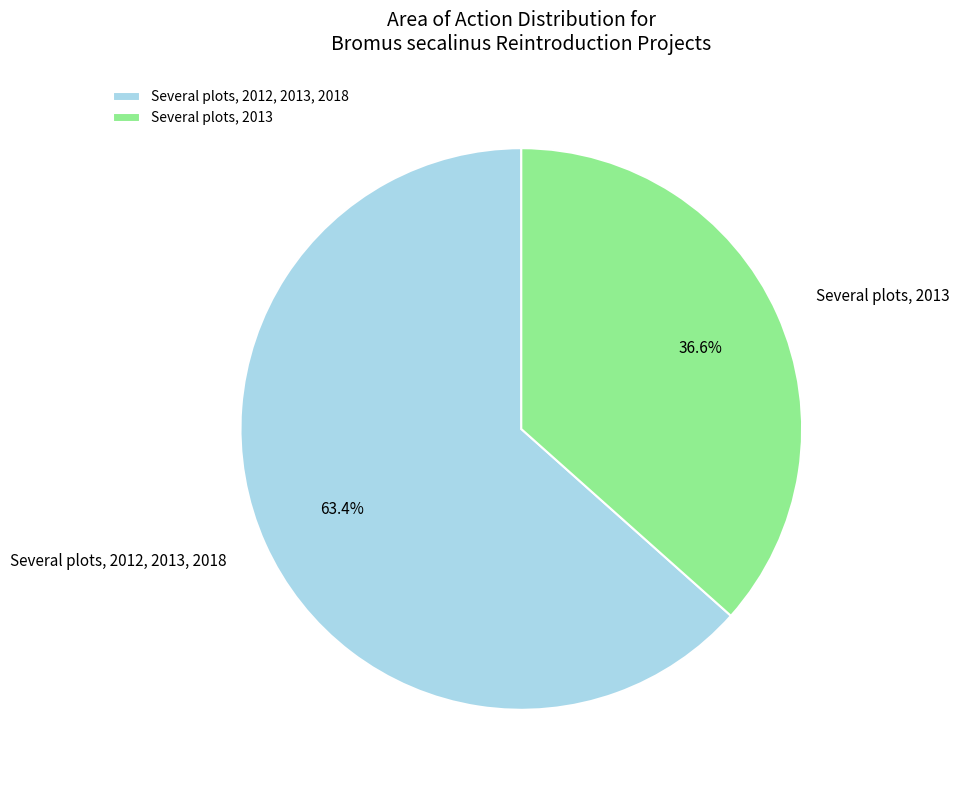

Which slice is the smallest?

Several plots, 2013